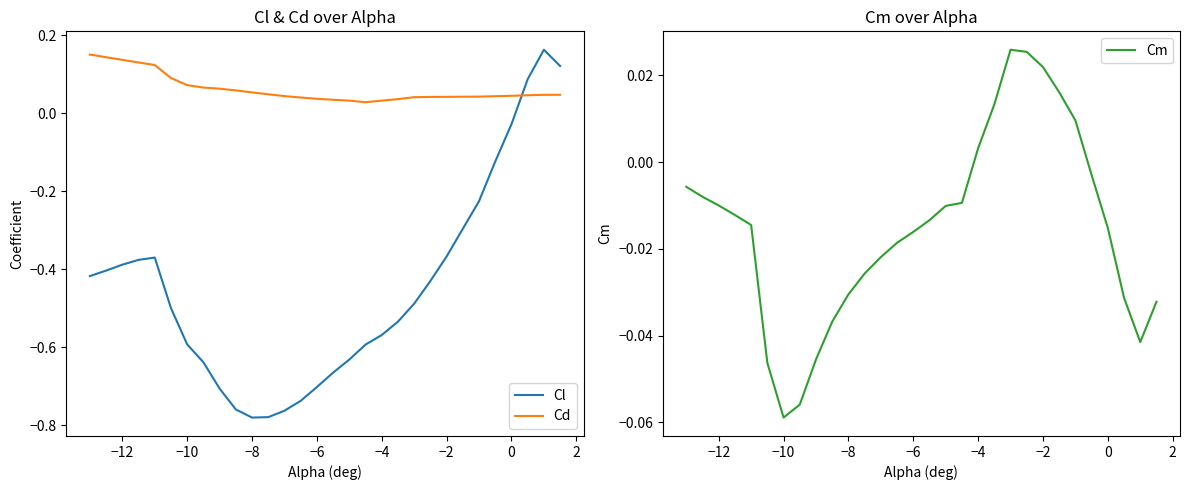

True or false: Cd and Cl cross at least once.

True